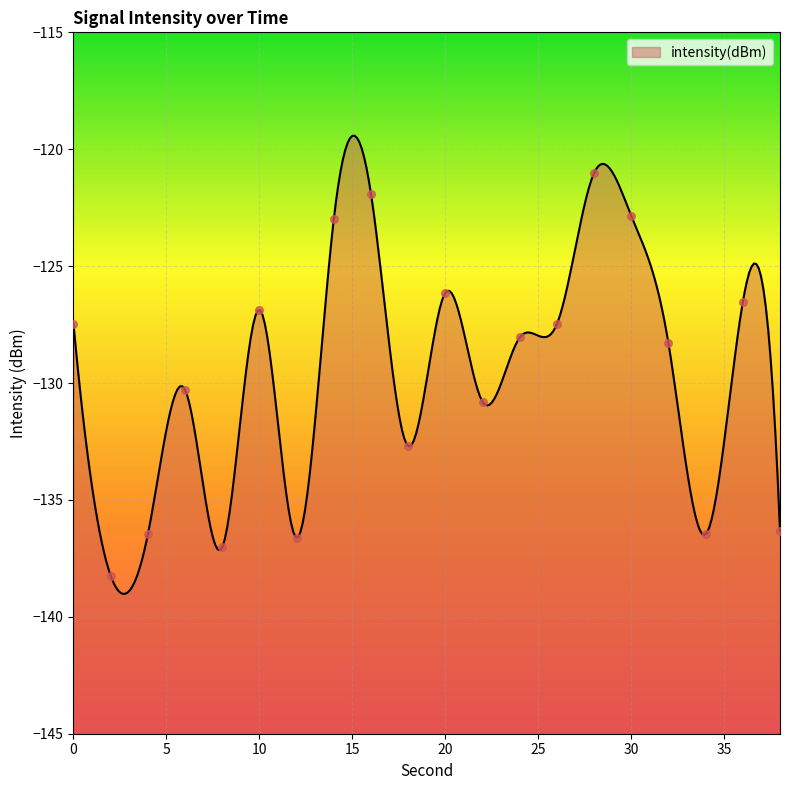

Which has a higher value, 36 or 24?

36